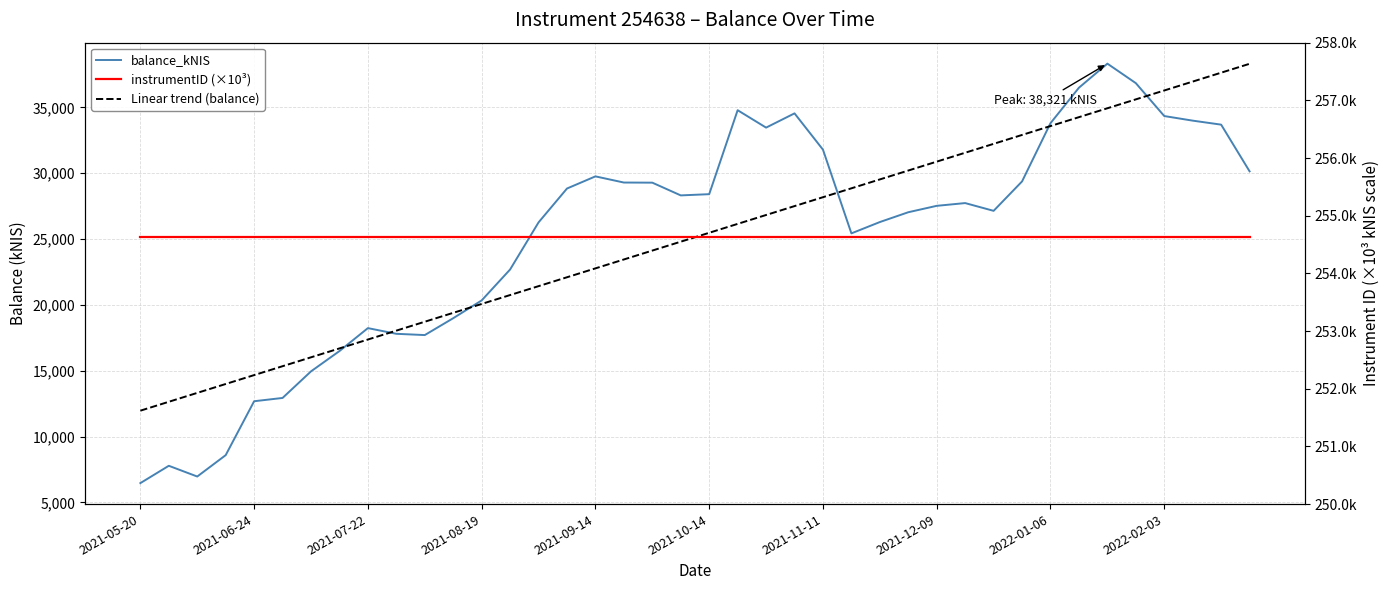

How many distinct data groups are displayed?

3